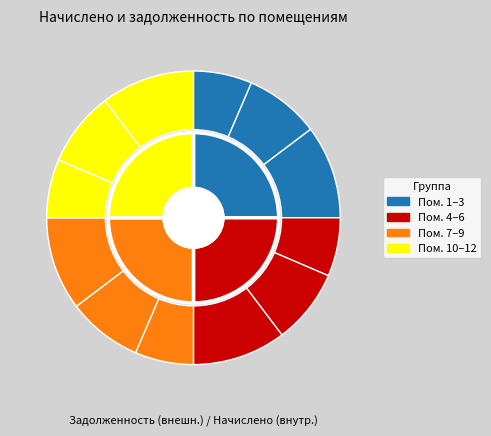

The 6 slice represents 18% of the pie. True or false?

False